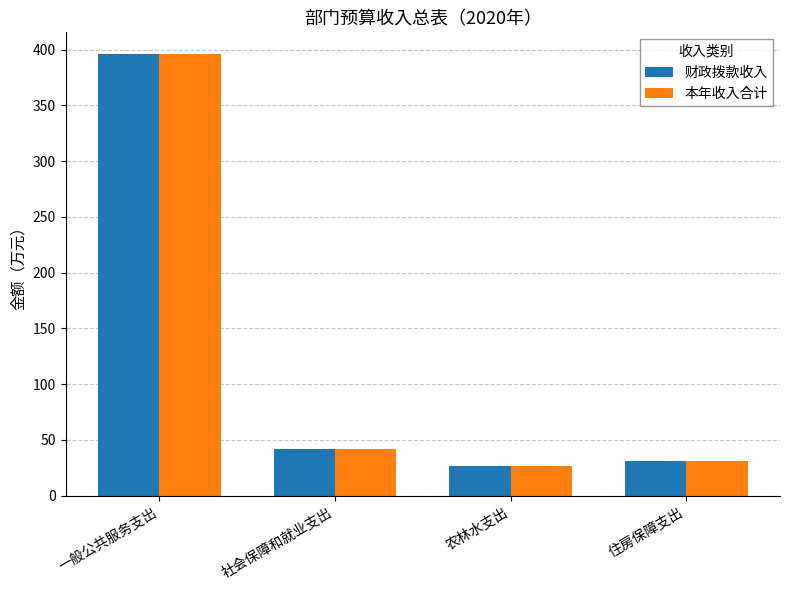

Count the number of data series in this chart.

2